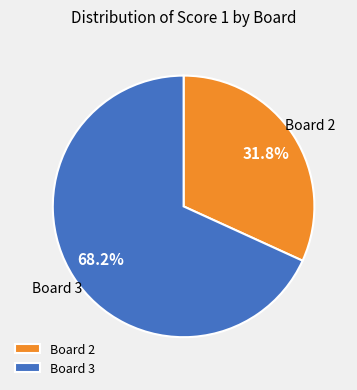

Which slice represents more than half of the pie?

Board 3